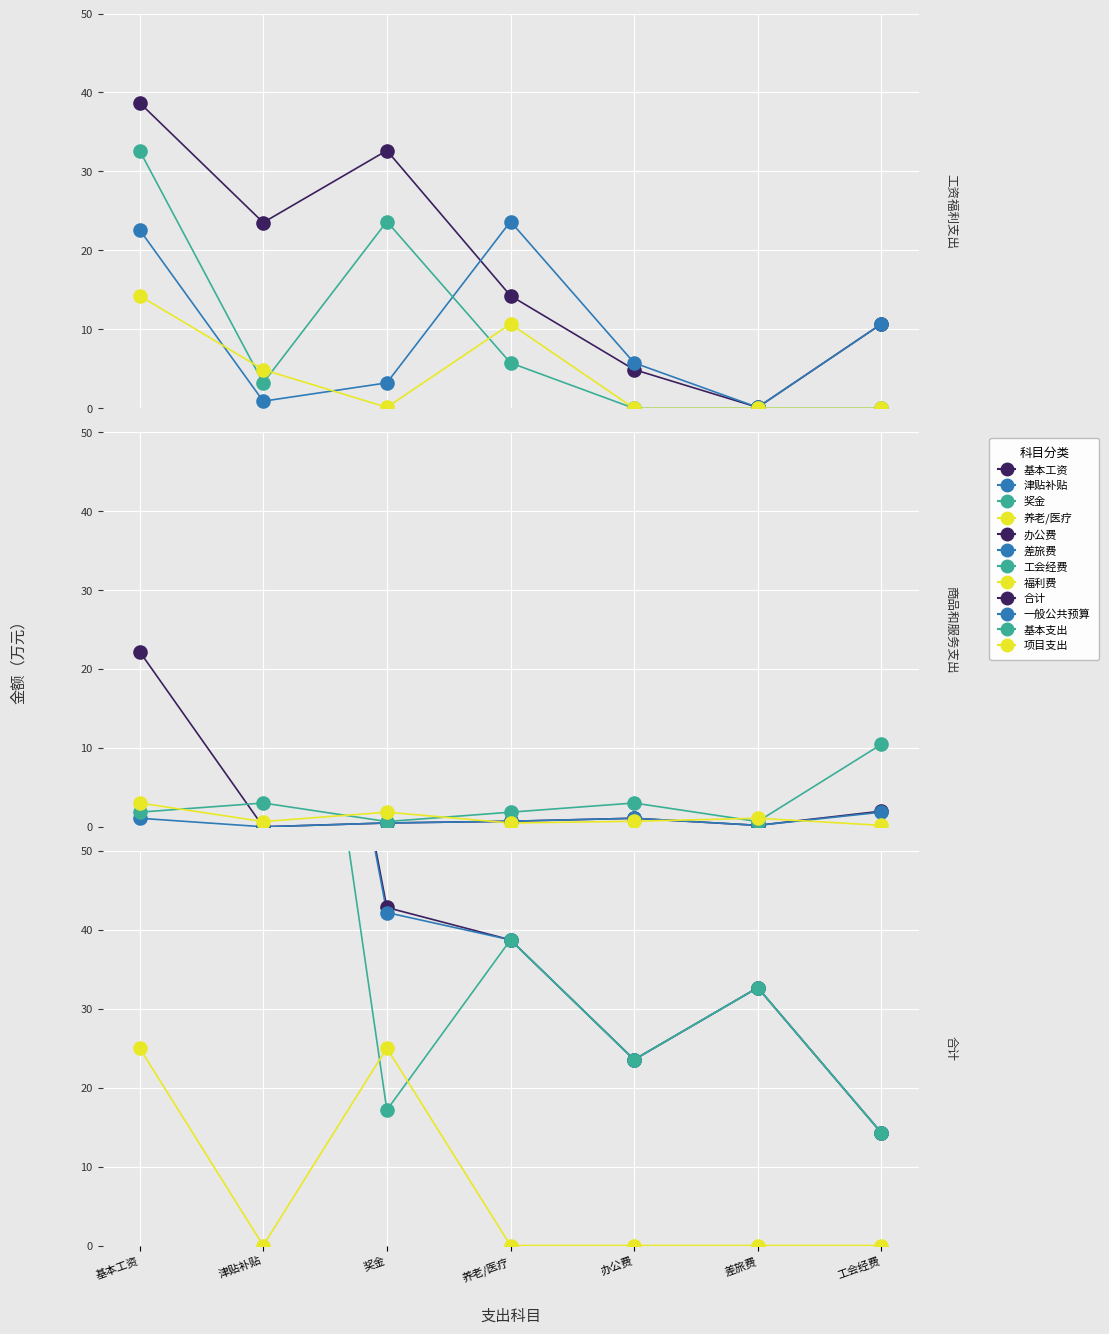

Is the value of 津贴补贴 at 津贴补贴 greater than the value of 养老保险 at 差旅费?

Yes